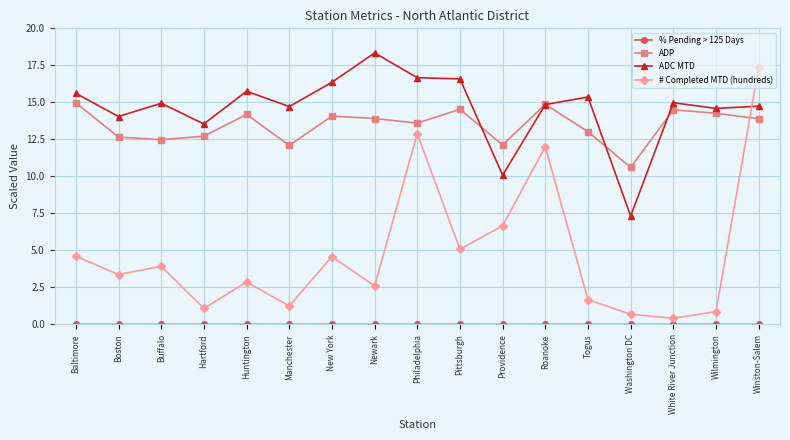

Is this an area chart (filled region under the line)?

No